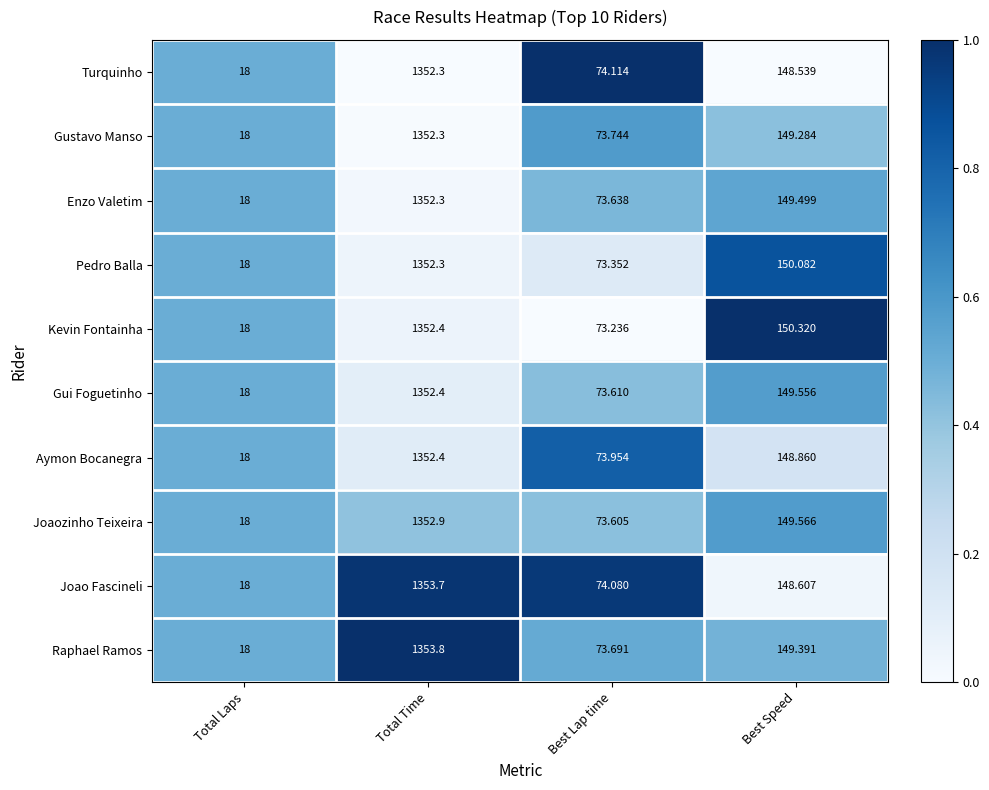

Which series has the largest total across all categories?

Raphael Ramos